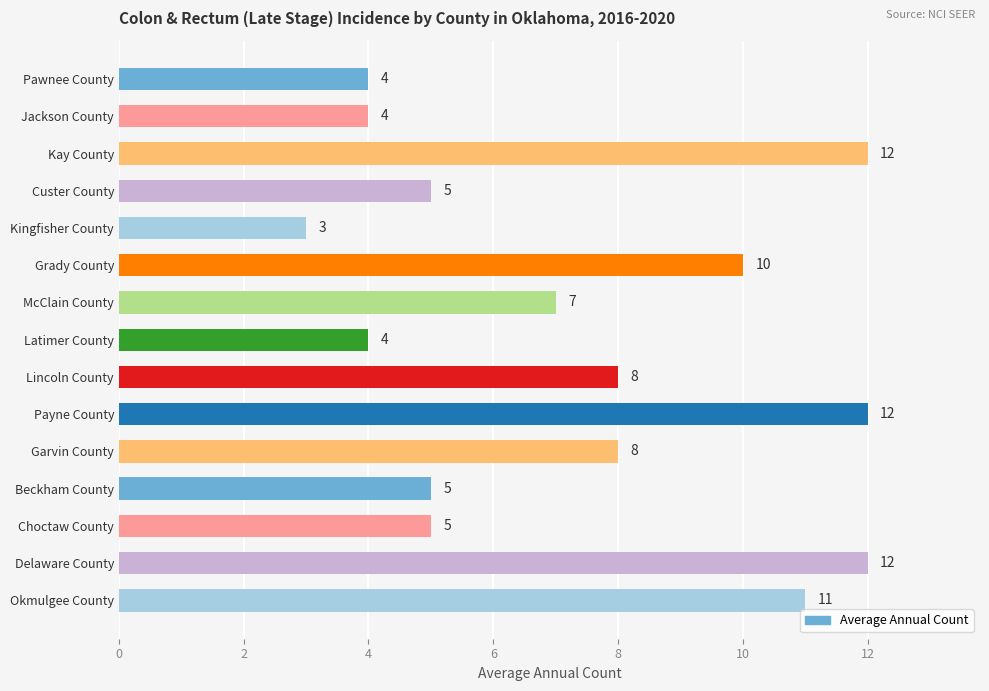

Reading bottom to top, extract all data points from this chart.

Okmulgee County=11	Delaware County=12	Choctaw County=5	Beckham County=5	Garvin County=8	Payne County=12	Lincoln County=8	Latimer County=4	McClain County=7	Grady County=10	Kingfisher County=3	Custer County=5	Kay County=12	Jackson County=4	Pawnee County=4